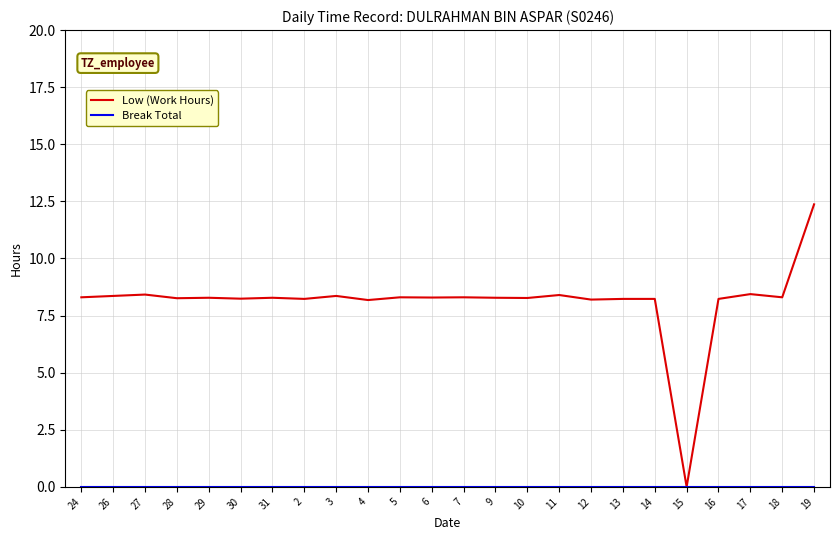

What is the spread (max minus min) of values at 3?

8.4